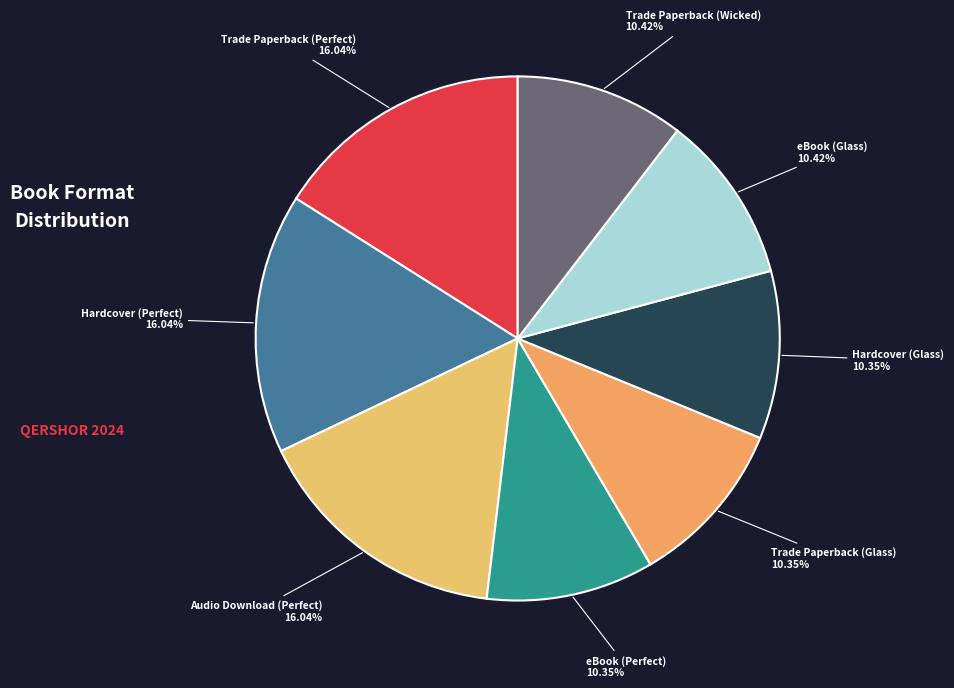

What is the ratio of the value at eBook (Perfect) to the value at Trade Paperback (Glass)?

1.0